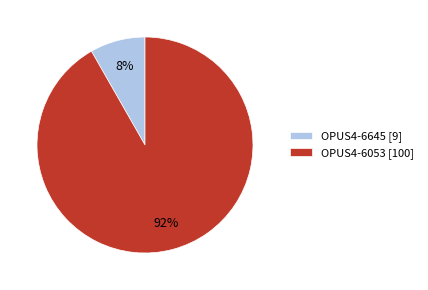

To the nearest percent, what is the average slice percentage?

50%